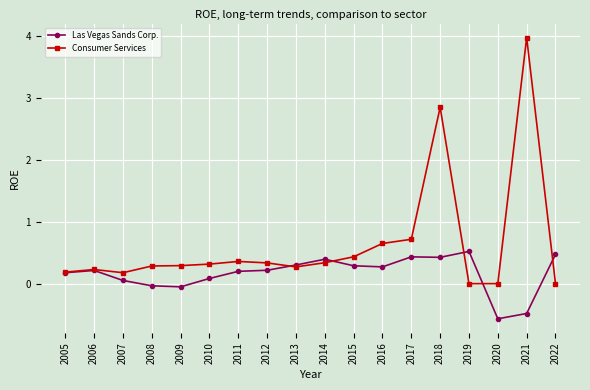

Where does the Las Vegas Sands Corp. series first go above 0?

2005